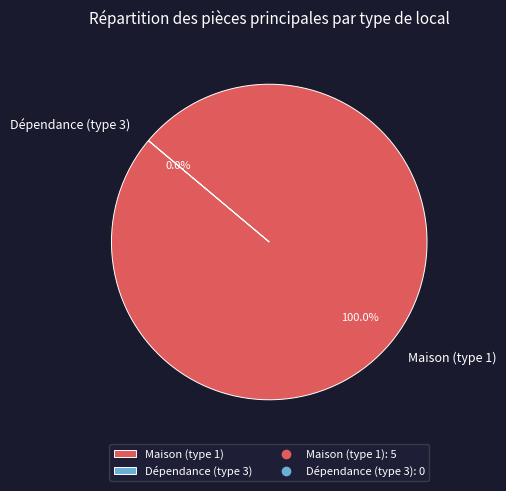

Which has a higher value, Dépendance (type 3) or Maison (type 1)?

Maison (type 1)